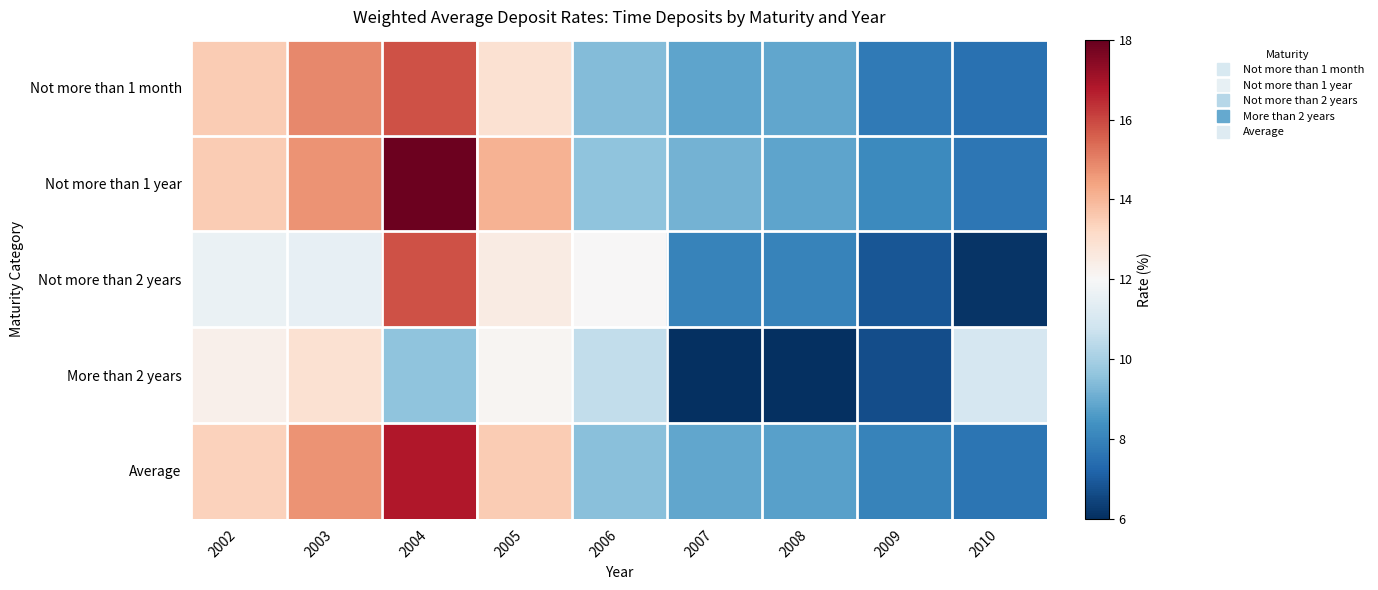

At which category is the sum across all series the highest?

2004